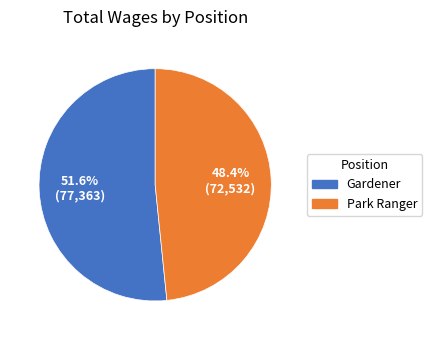

To the nearest percent, what is the combined percentage of Gardener and Park Ranger?

100%